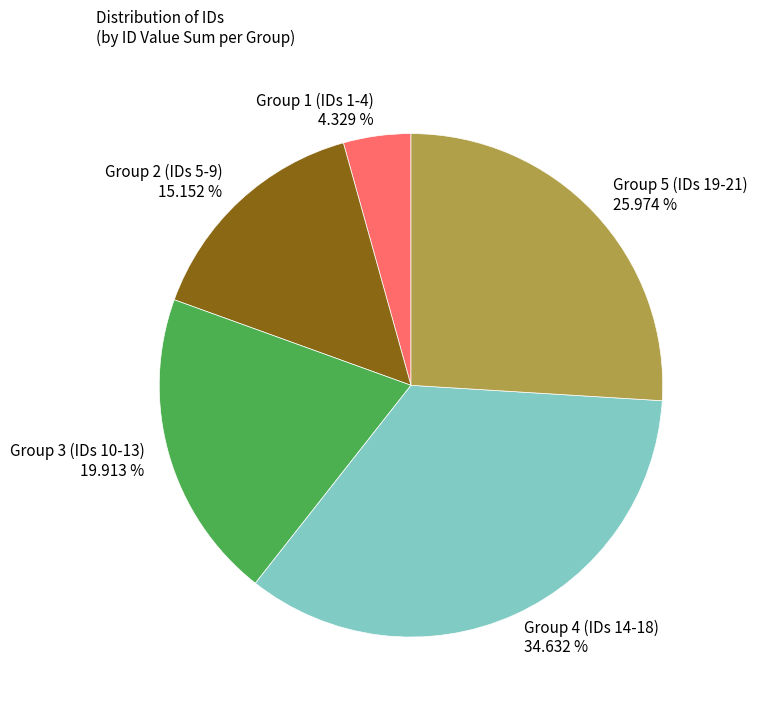

Which slice is the largest?

Group 4 (IDs 14-18)